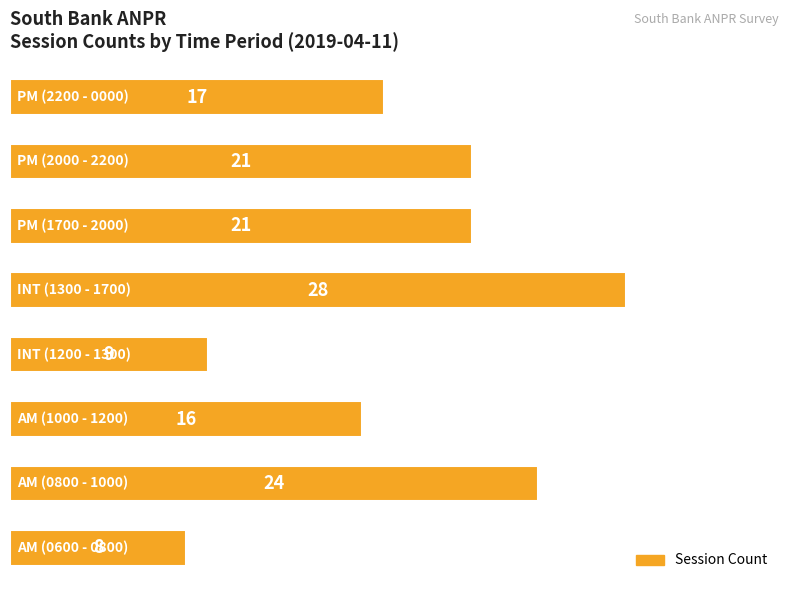

What is the smallest value displayed?

8